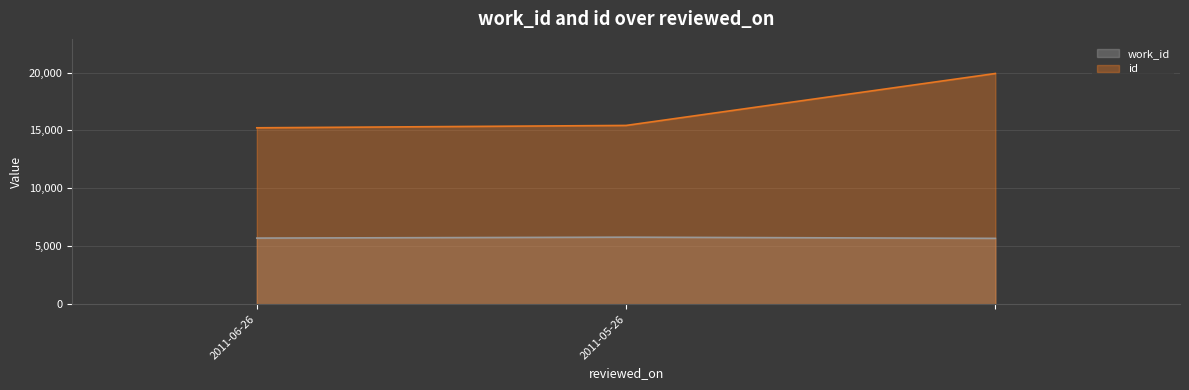

What is the greatest value displayed?

19915